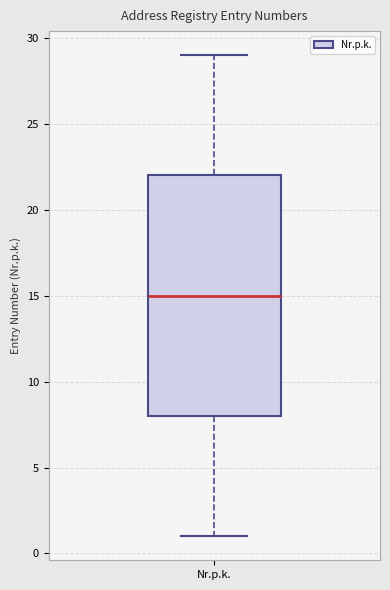

Read this box plot against the y-axis: the position of the median line, the range covered by the box, and the ends of both whiskers. The values are not printed on the chart, so give them approximately, as read against the axis.

median 15, box 8 to 22, whiskers 1 to 29